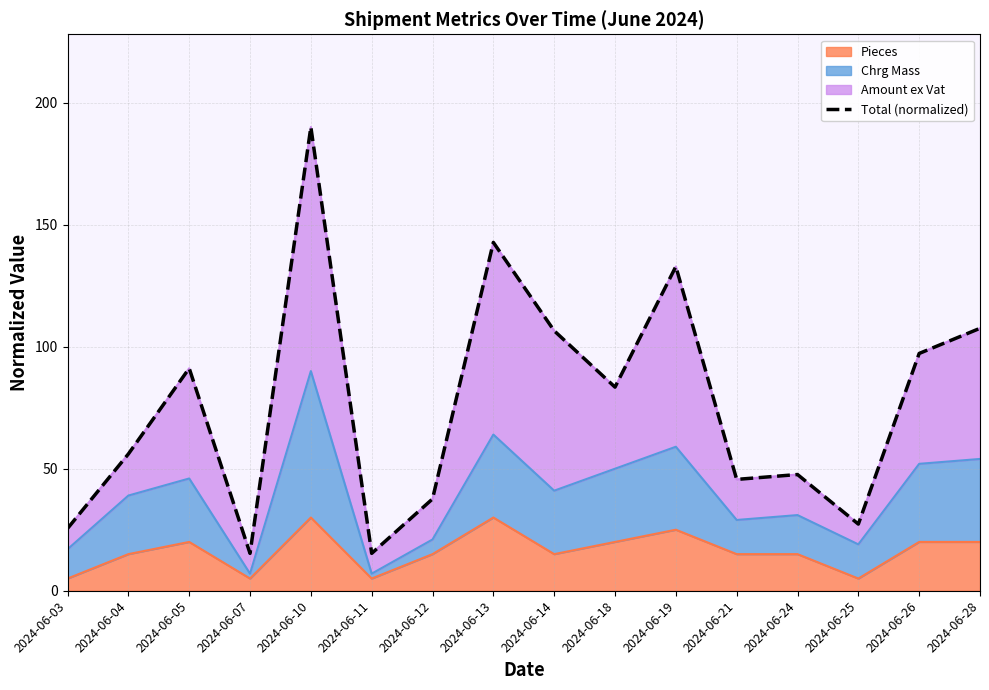

Rank the categories by value from lowest to highest.

2024-06-07, 2024-06-11, 2024-06-03, 2024-06-25, 2024-06-12, 2024-06-21, 2024-06-24, 2024-06-04, 2024-06-18, 2024-06-05, 2024-06-26, 2024-06-14, 2024-06-28, 2024-06-19, 2024-06-13, 2024-06-10